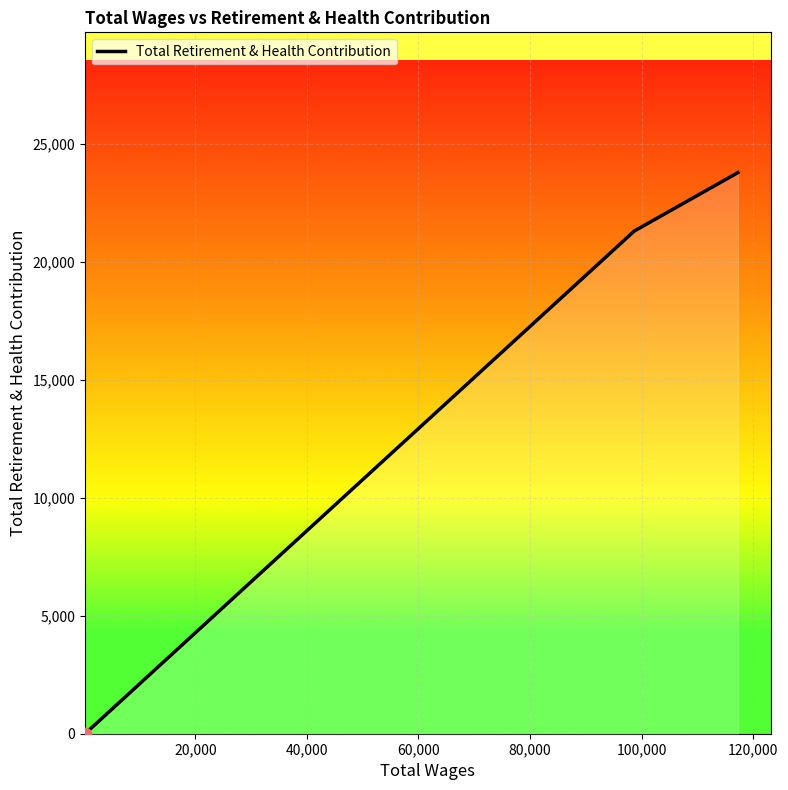

What is the difference between the maximum and minimum values?

23768